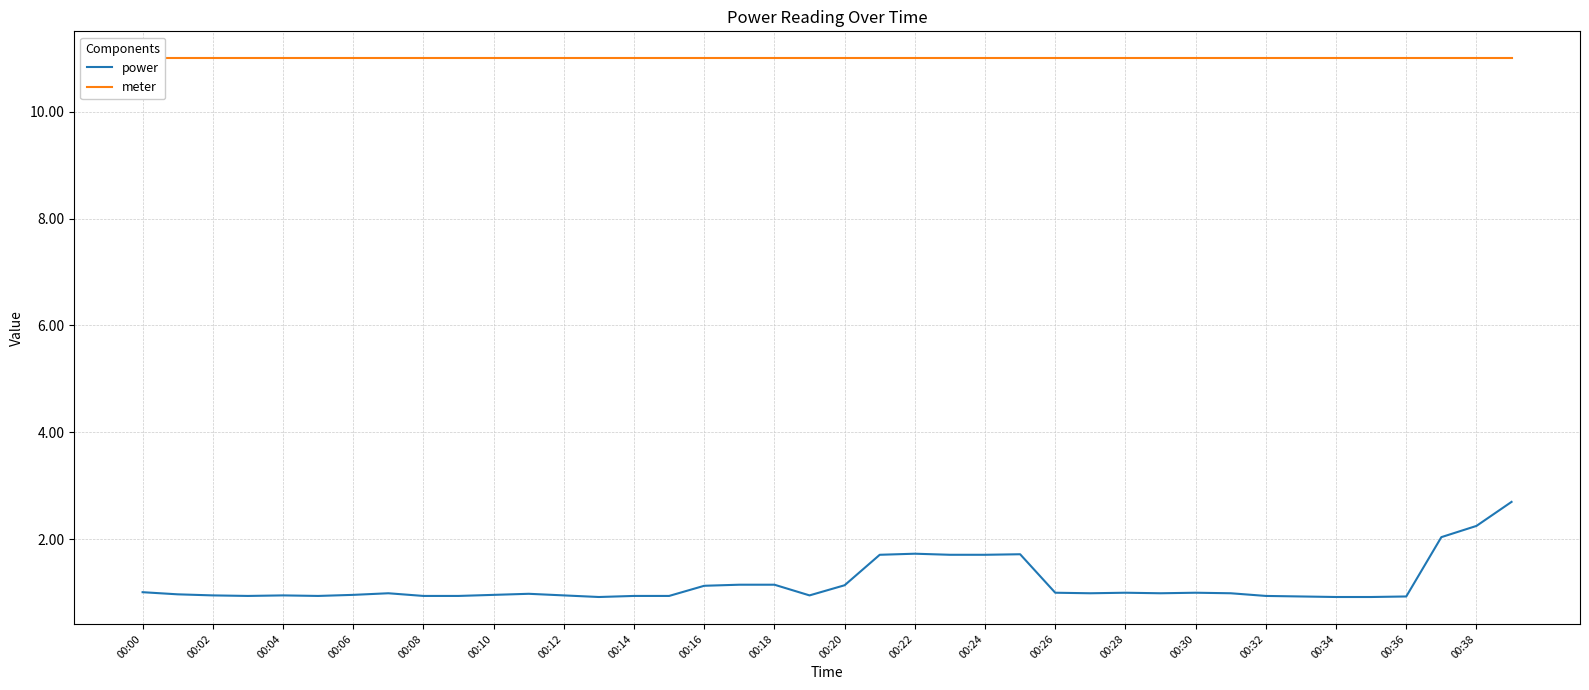

List the series in order of their peak value, lowest first.

power, meter